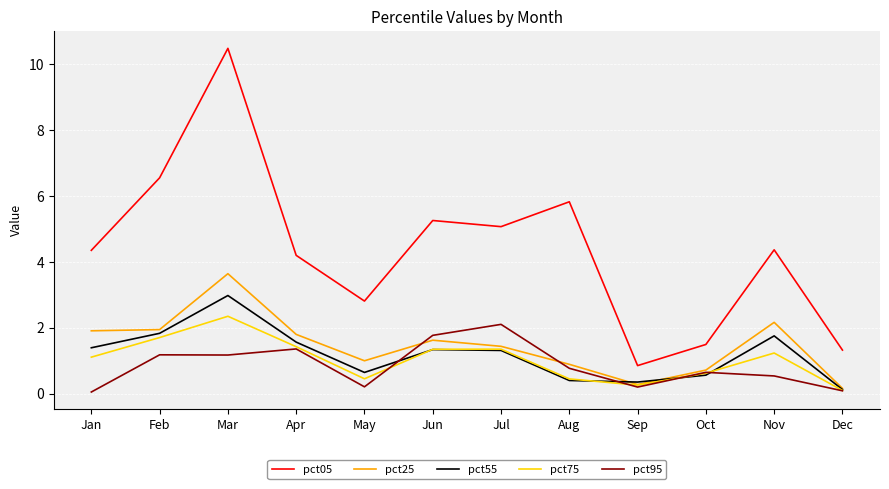

How many values in the pct75 series are below 1?

5